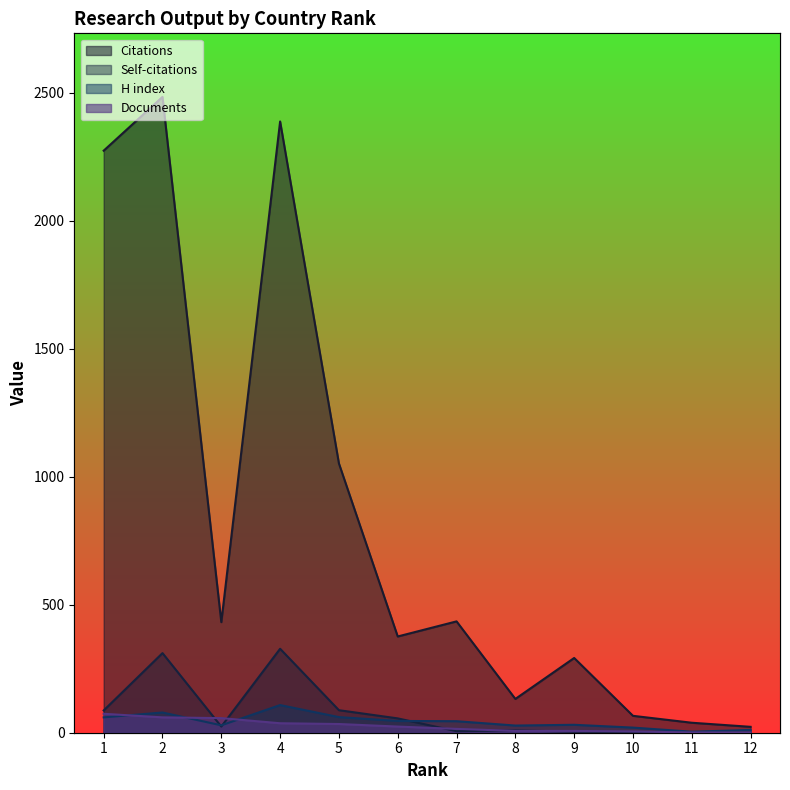

The Documents series shows 74 at 1. True or false?

True